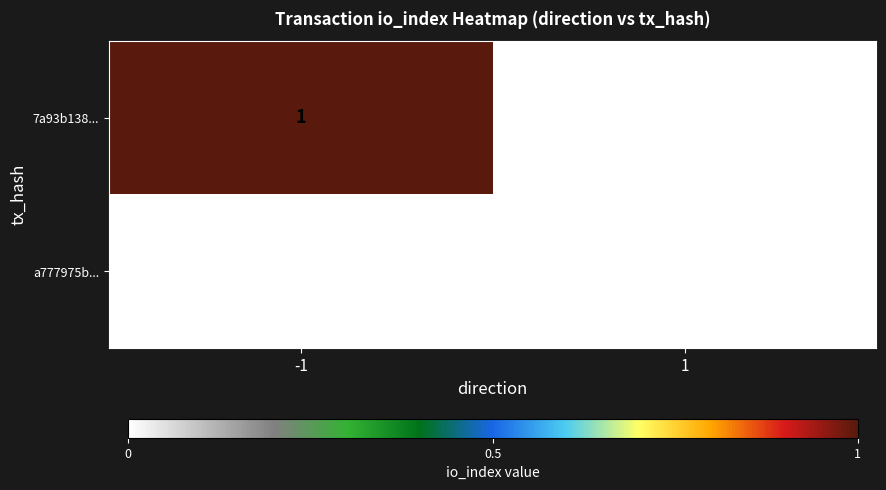

Which series has the largest total across all categories?

7a93b138...